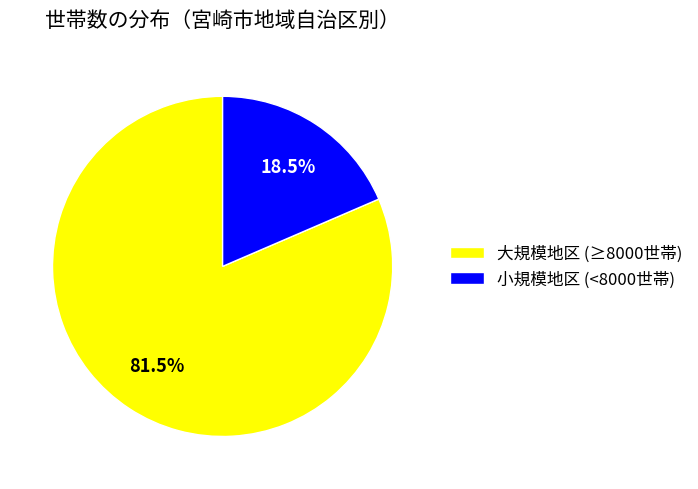

How many segments does this pie chart have?

2